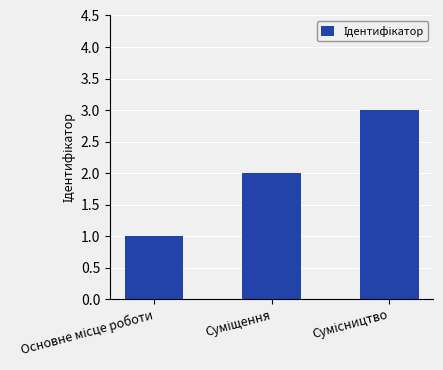

How many bars are there in total?

3